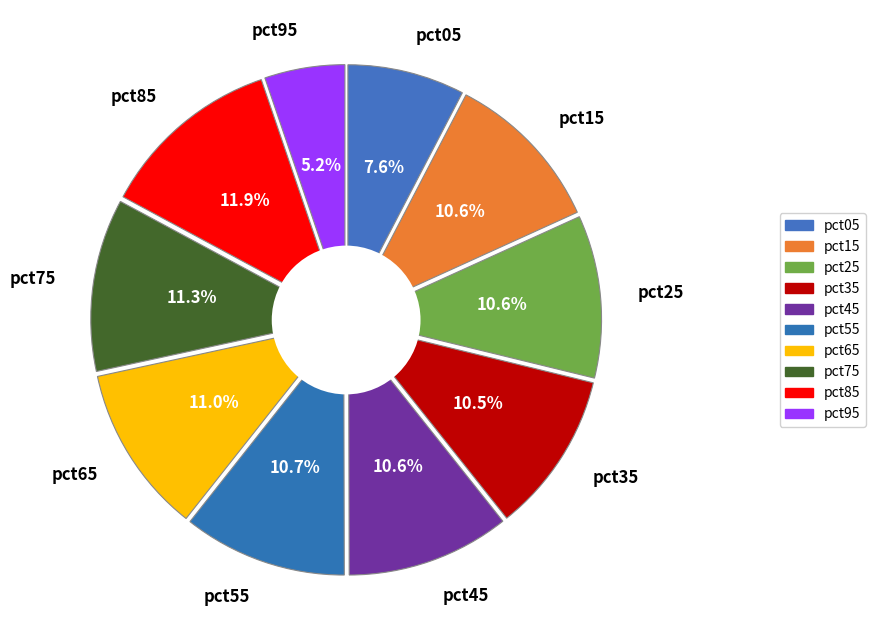

What percentage is the pct05 slice, to the nearest percent?

8%